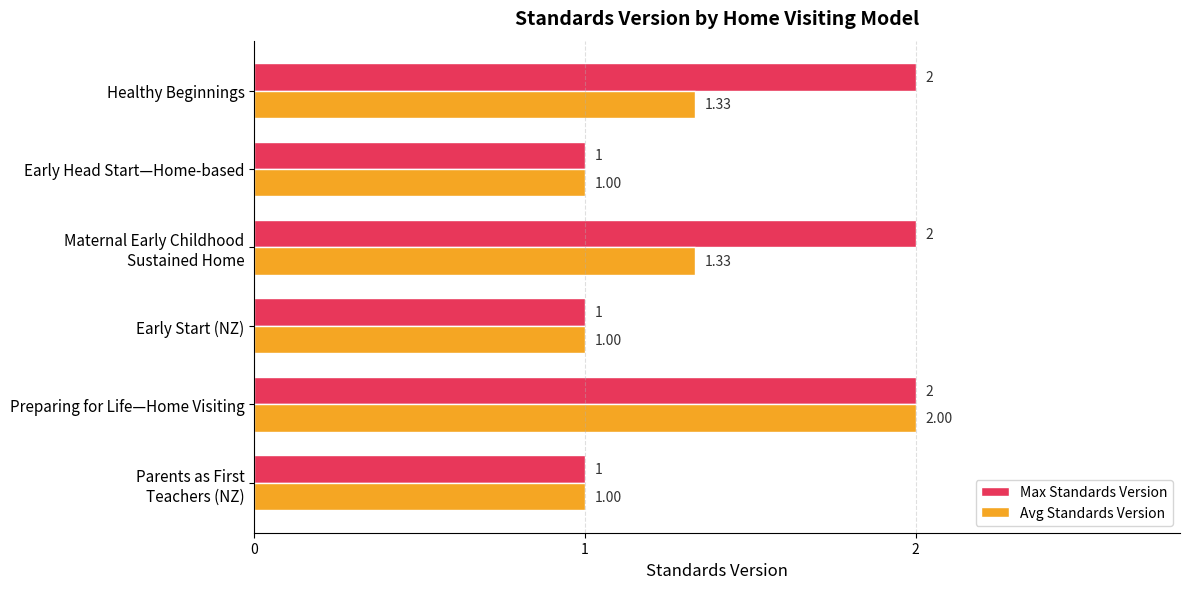

Between Early Start (NZ) and Healthy Beginnings, which series saw the biggest shift?

Max Standards Version